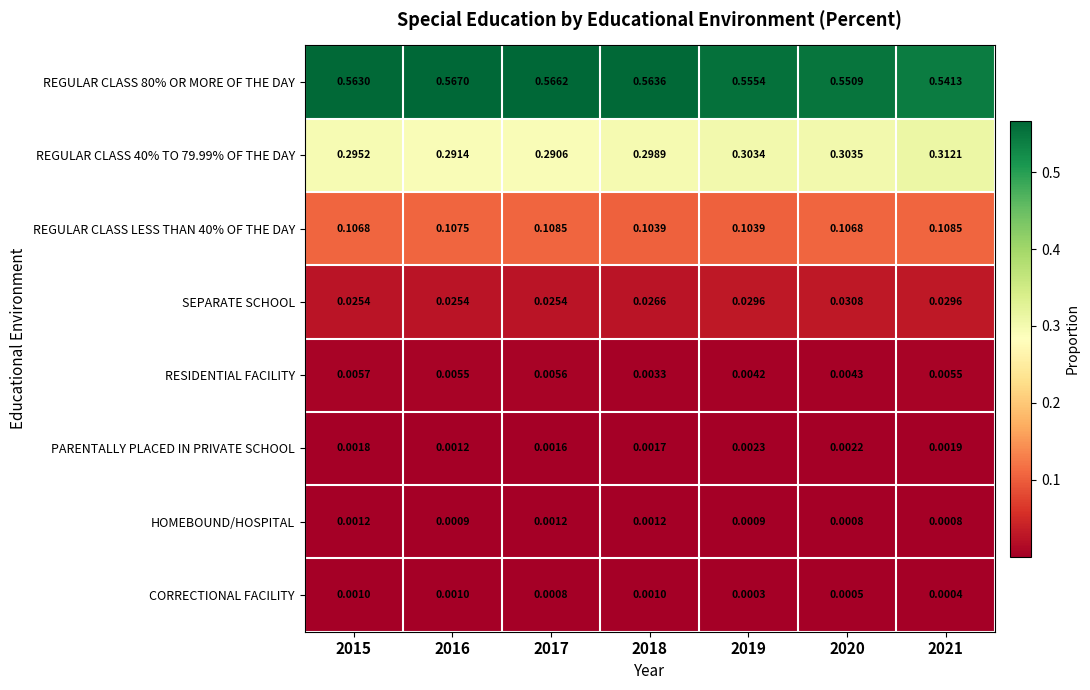

How many categories are shown in the chart?

7